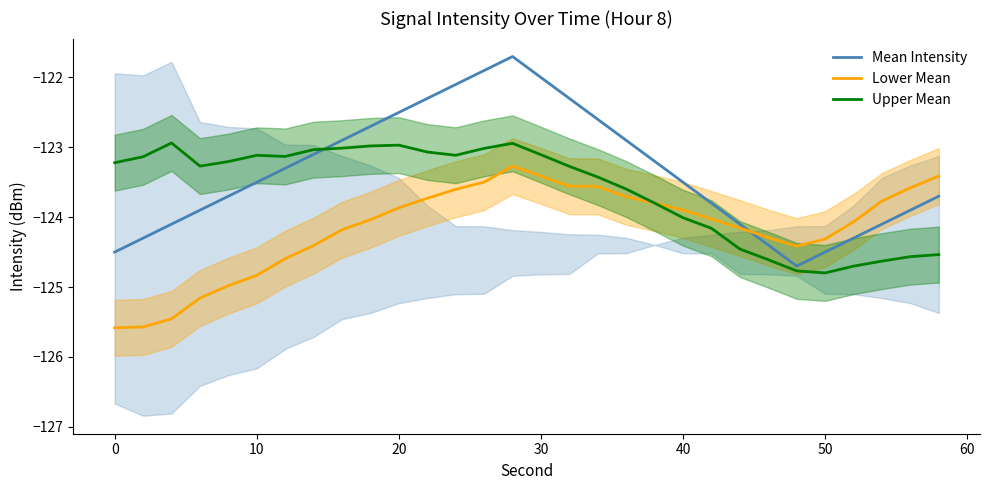

How many lines are shown in the chart?

3